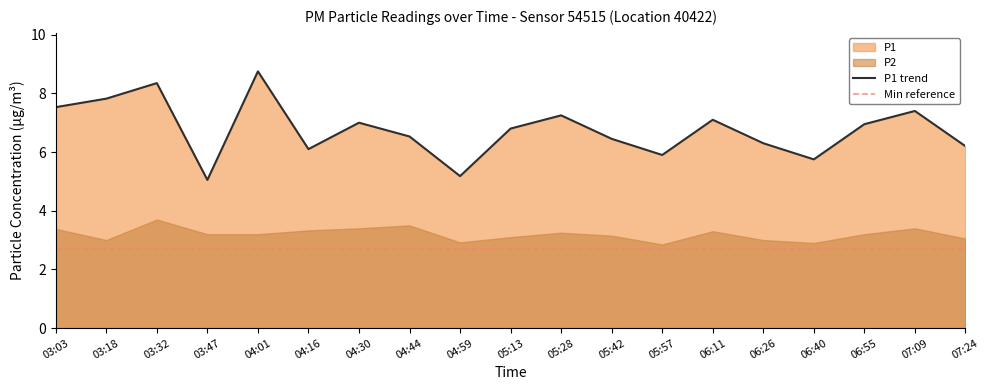

How many lines are shown in the chart?

1